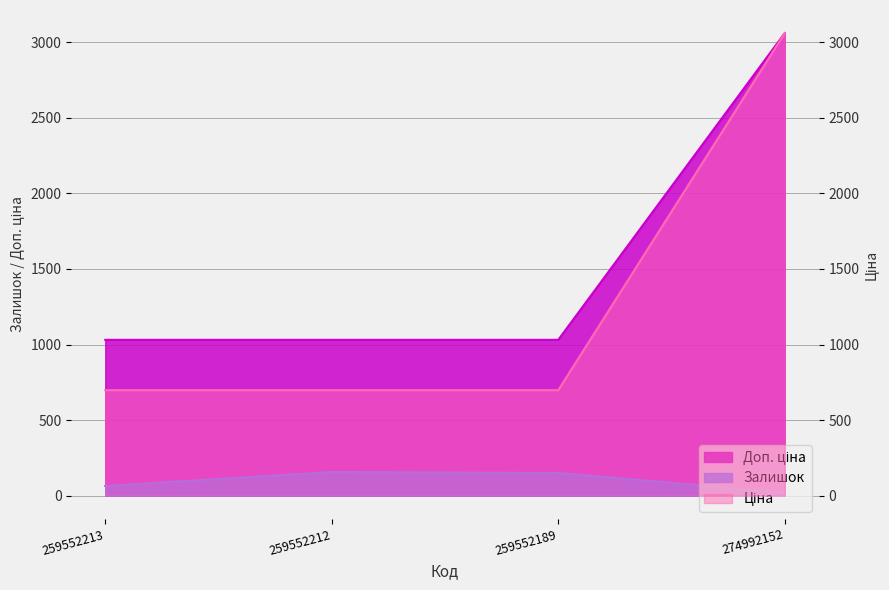

True or false: Ціна has a value of 1032.0 at 259552189.

False